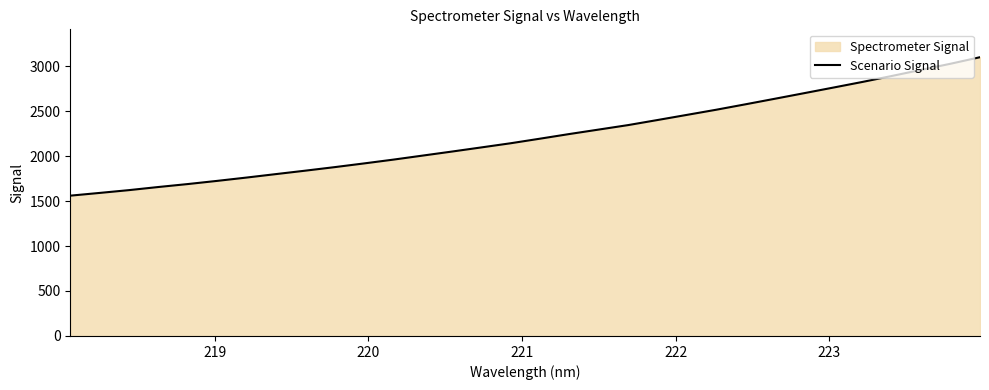

What is the minimum value shown in the chart?

1559.9